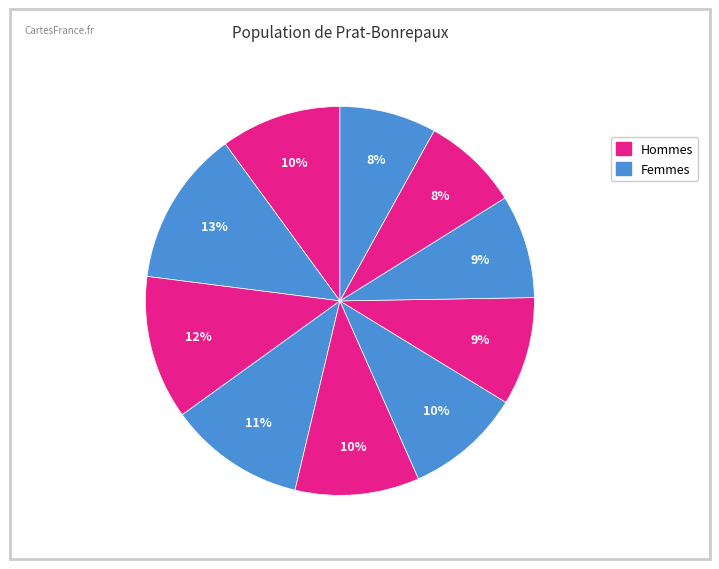

To the nearest percent, what is the average slice percentage?

10%